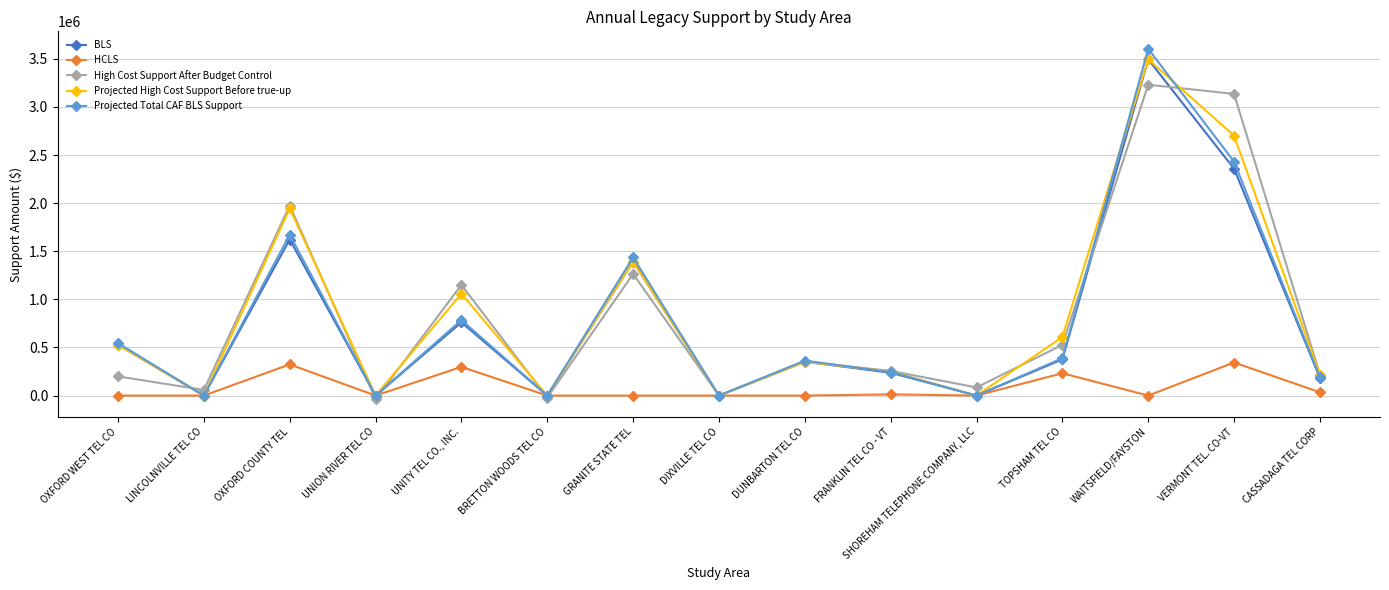

What is the value of the BLS point at the 12th from the left?

376167.2